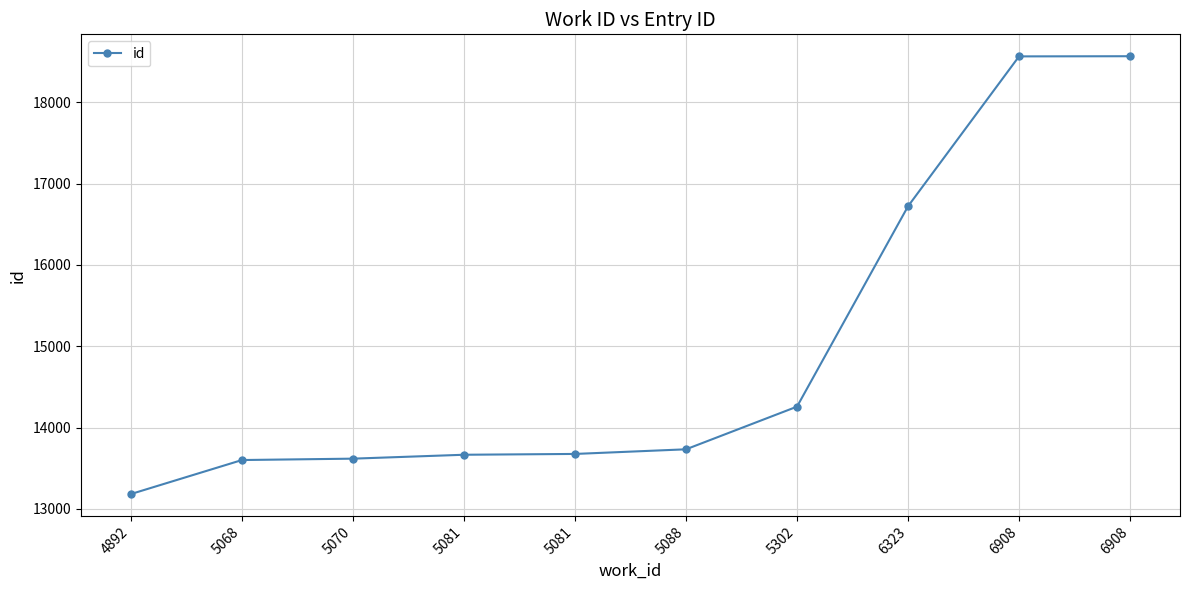

Is this an area chart (filled region under the line)?

No